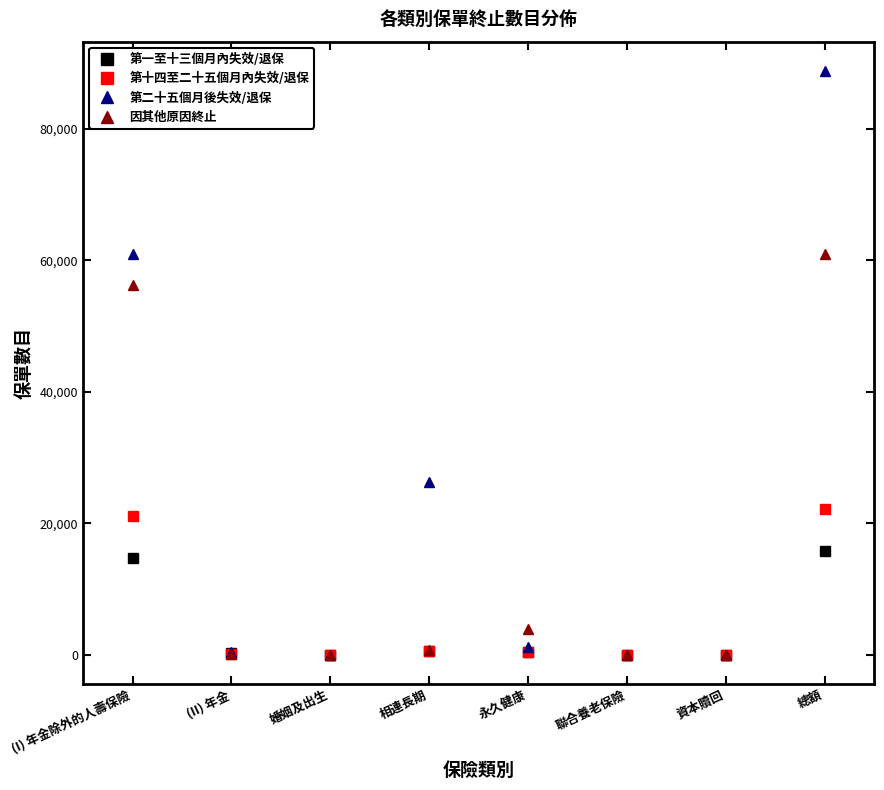

How many data points does each series have?

8